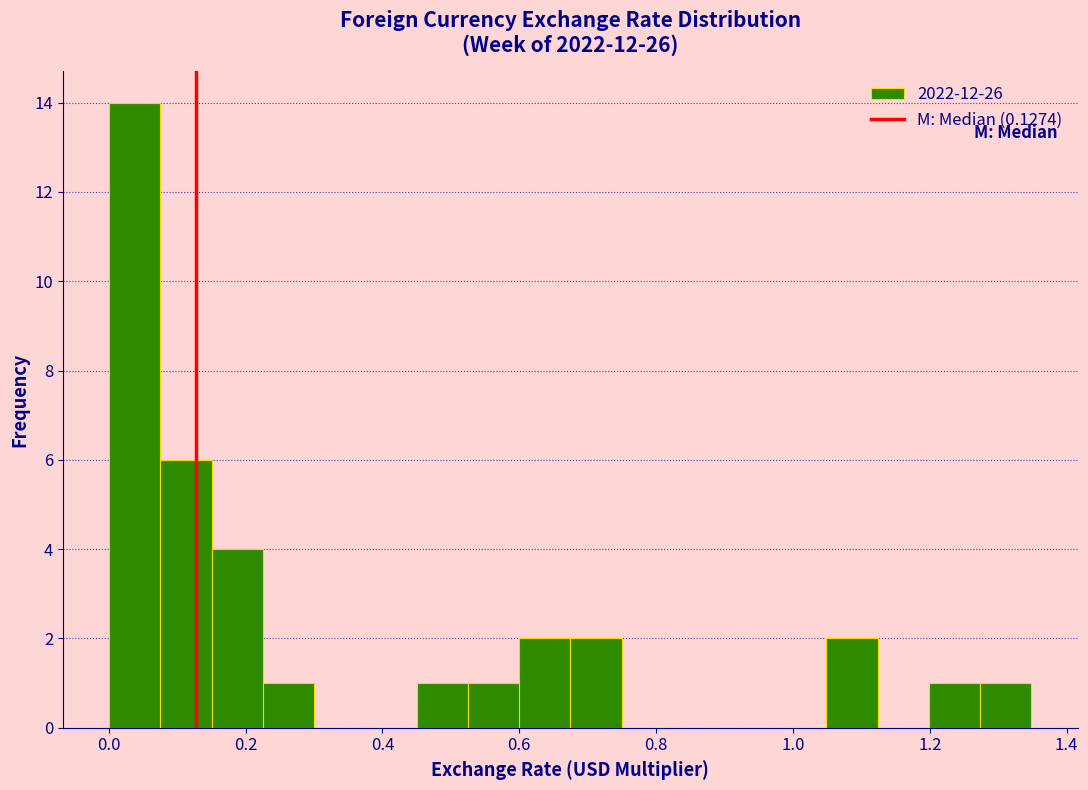

Read against the x-axis, roughly where is the centre of the tallest bar?

0.04